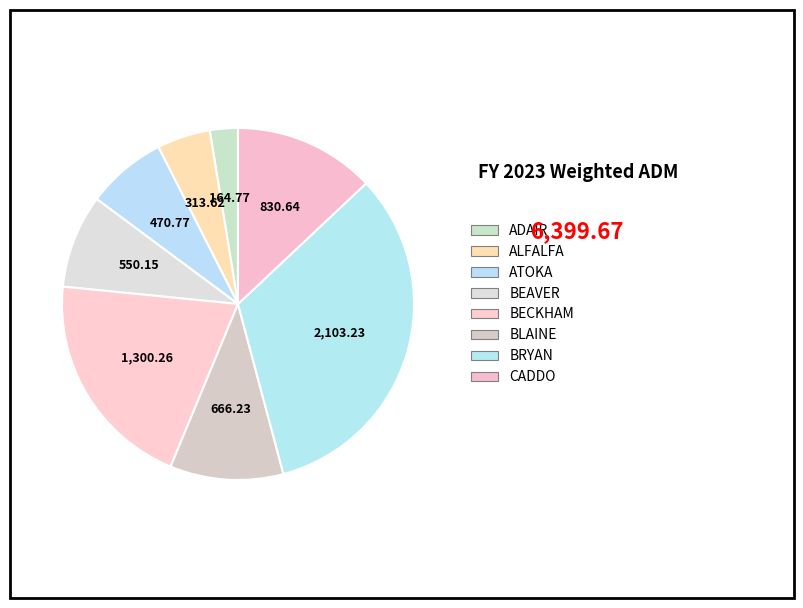

To the nearest percent, what percentage of the pie is BECKHAM?

20%